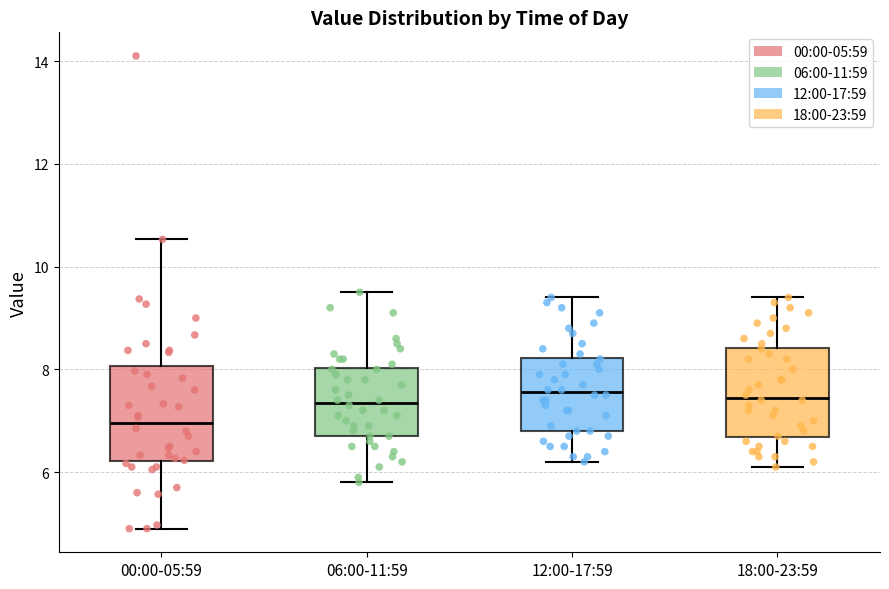

Where is the upper edge of the box for 12:00-17:59 on the y-axis? The values are not printed on the chart, so give them approximately, as read against the axis.

8.2